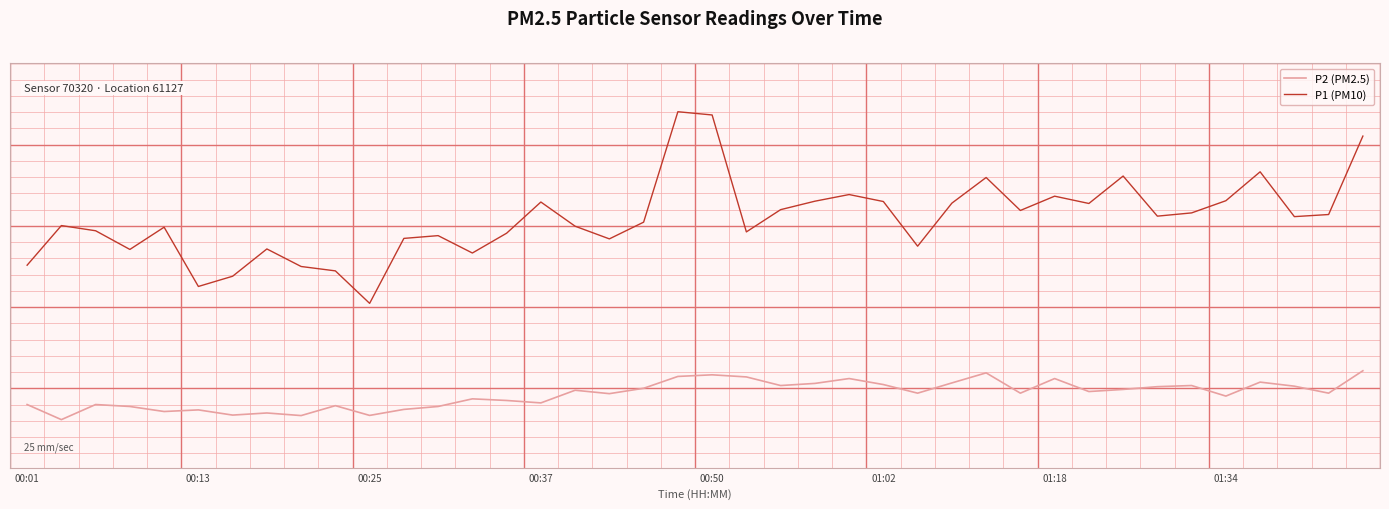

Does the chart have visible grid lines?

No